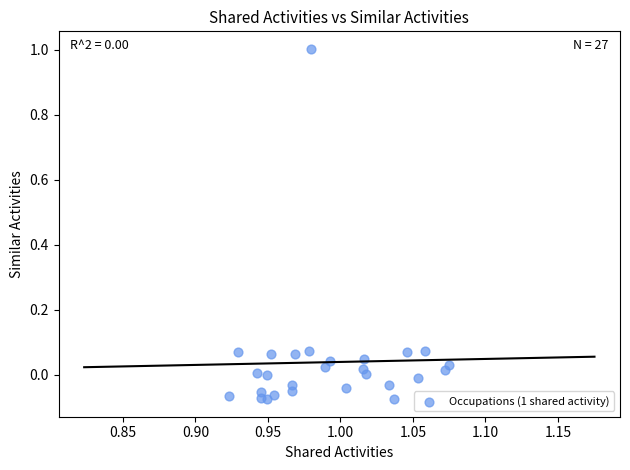

What is the range of Y values (max minus min)?

1.1